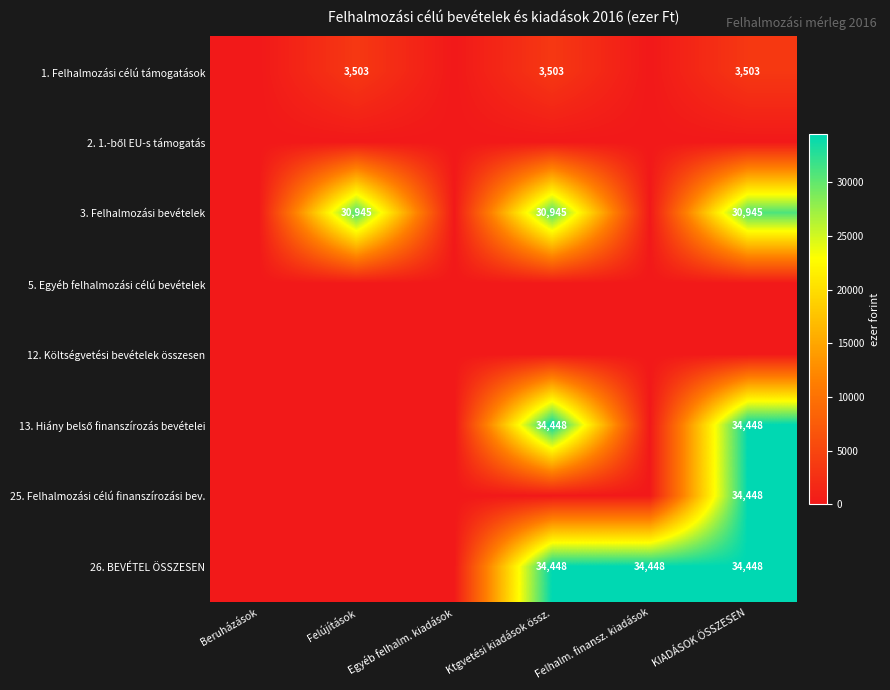

The value of 26. BEVÉTEL ÖSSZESEN at Felhalm. finansz. kiadások is 16525. True or false?

False